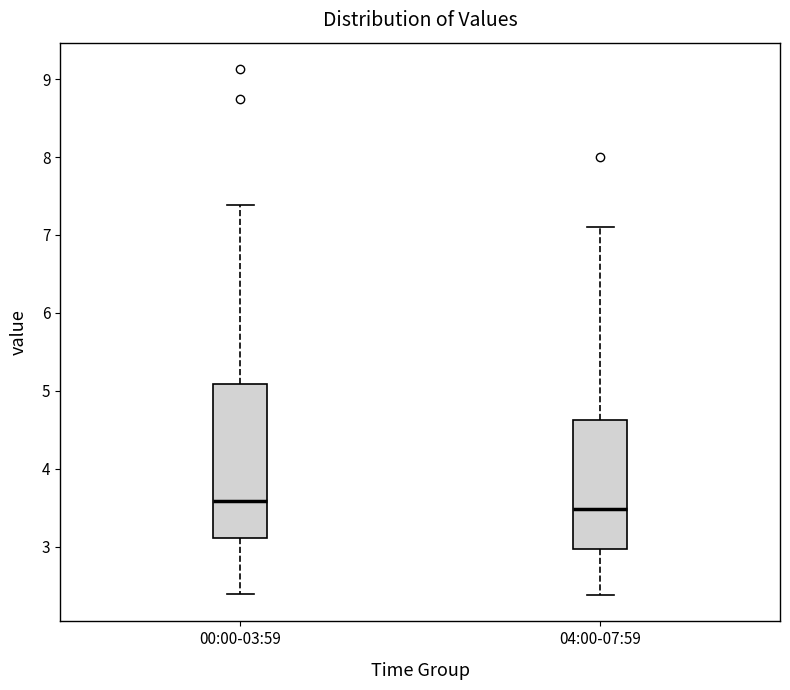

Where is the upper edge of the box for 00:00-03:59 on the y-axis? The values are not printed on the chart, so give them approximately, as read against the axis.

5.1